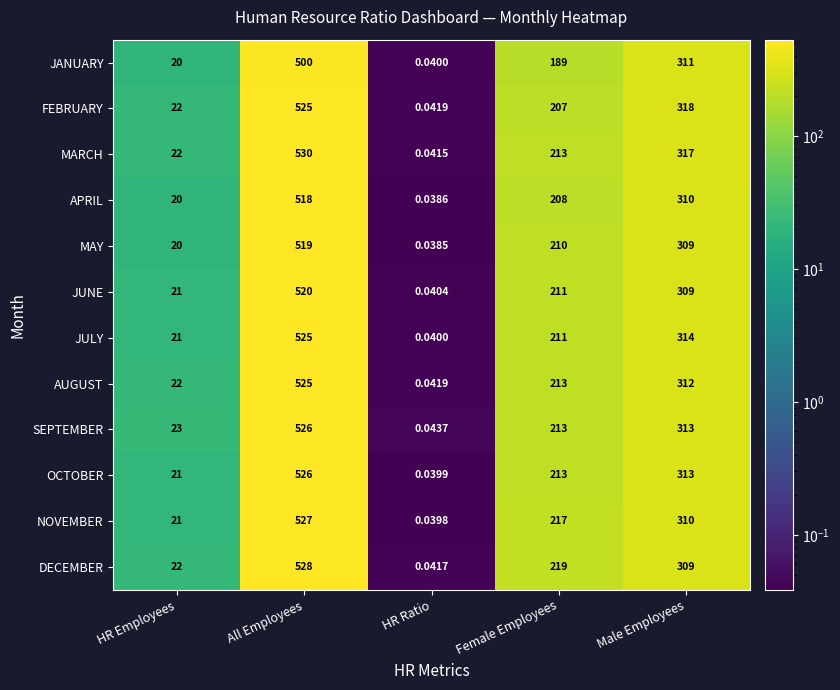

List the labels in order of APRIL value, smallest first.

HR Ratio, HR Employees, Female Employees, Male Employees, All Employees